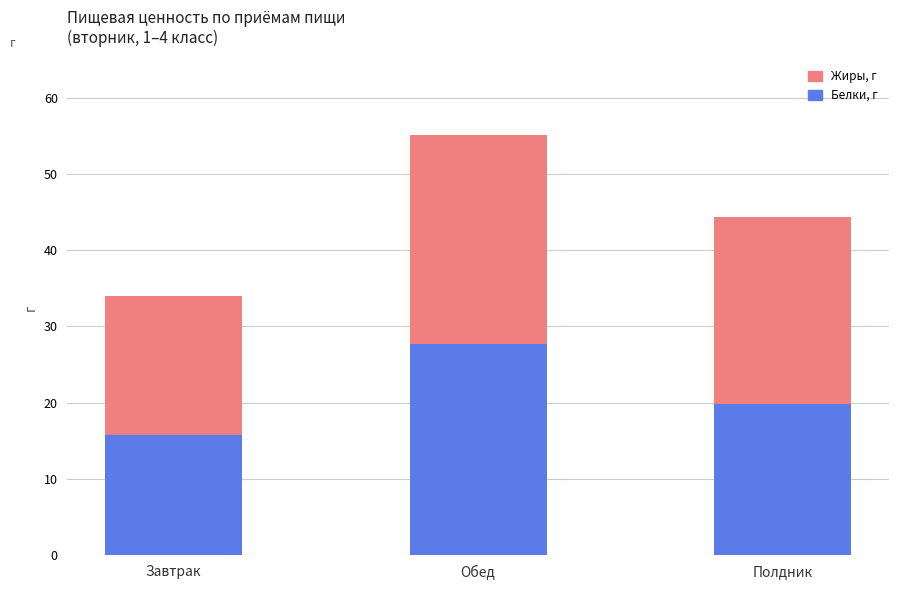

List the labels in order of Белки, г value, largest first.

Обед, Полдник, Завтрак